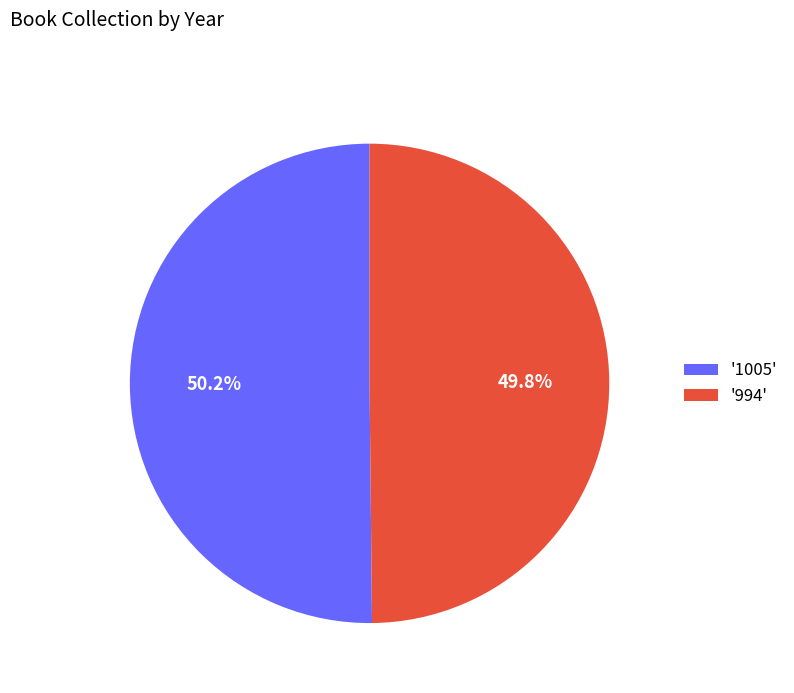

Combined, do '1005' and '994' account for over 50%?

Yes